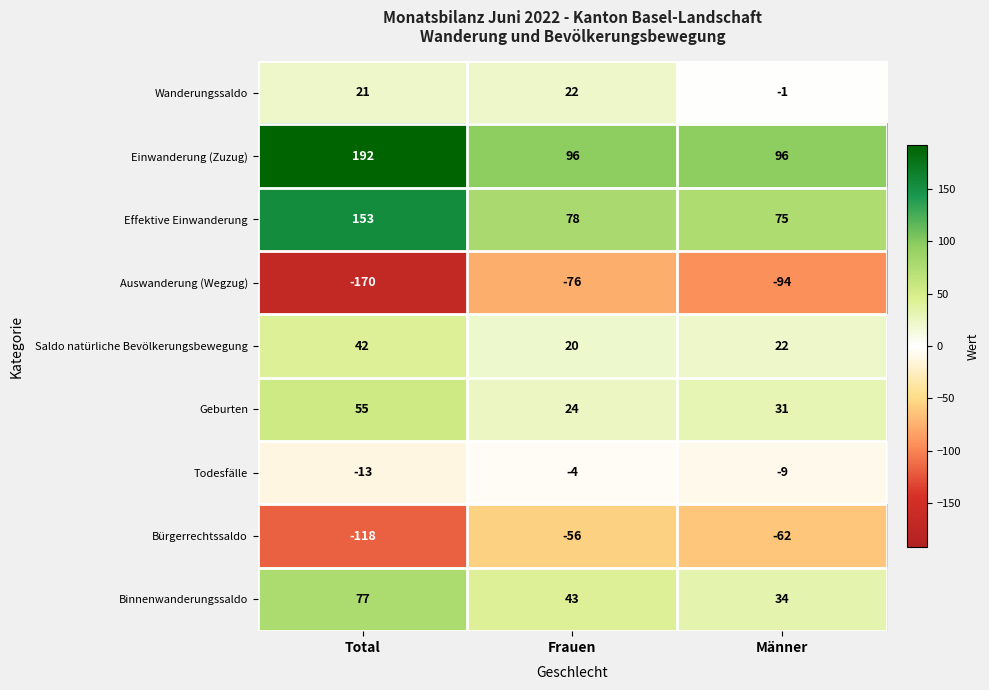

At how many categories does at least one series exceed 83?

3